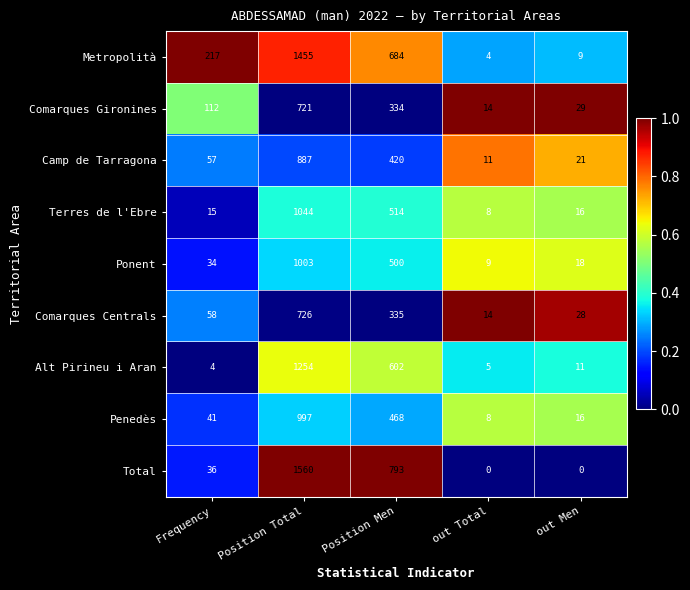

What is the maximum value for Camp de Tarragona?

887